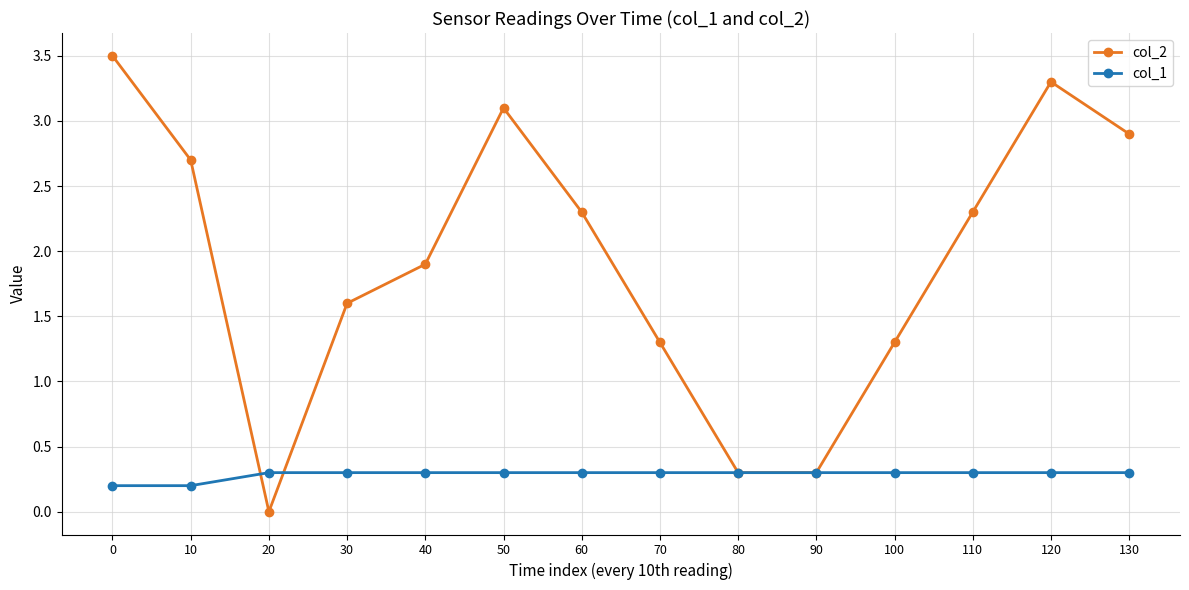

What is the difference between the highest and lowest values at 130?

2.6